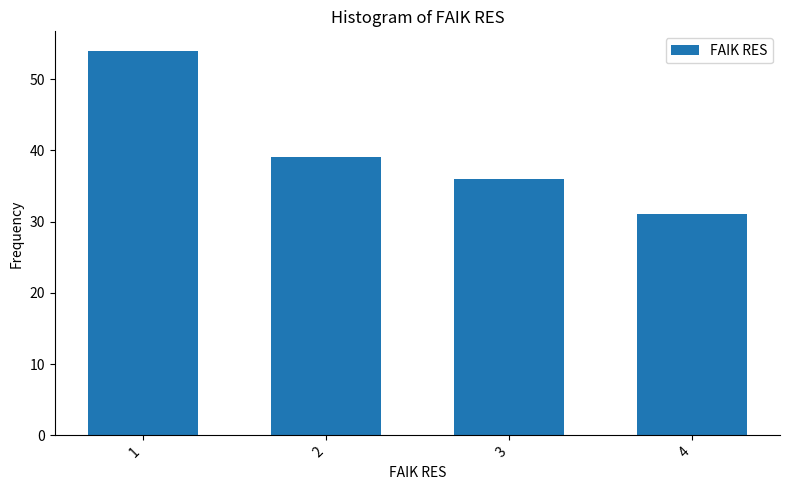

Reading right to left, extract all data points from this chart.

31	36	39	54